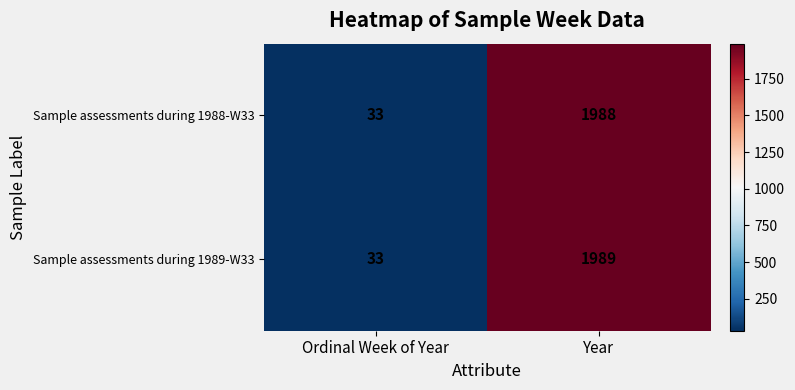

Rank the series at Year from lowest to highest value.

Sample assessments during 1988-W33, Sample assessments during 1989-W33